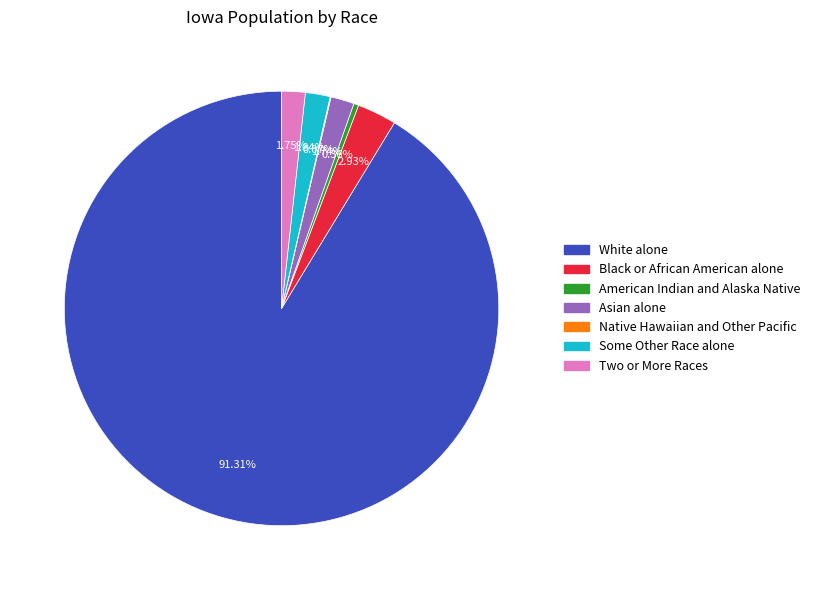

What is the total percentage of American Indian and Alaska Native and Two or More Races?

2.1%